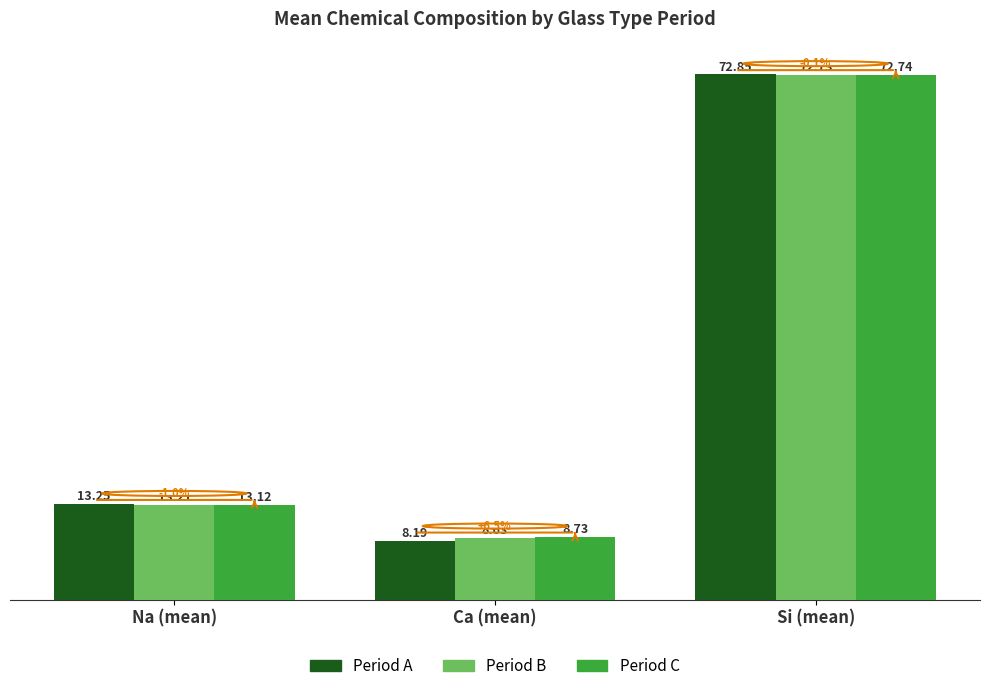

What value does the Period C series have at Si (mean)?

72.7